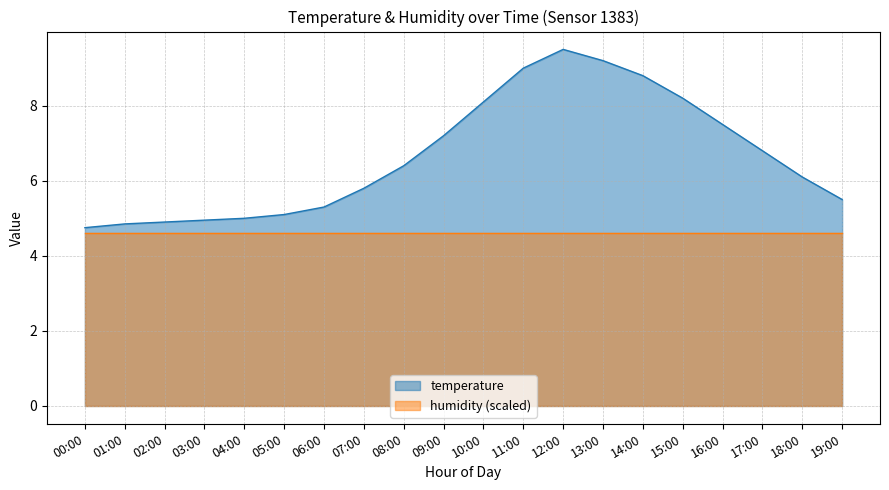

What is the maximum value shown in the chart?

9.5